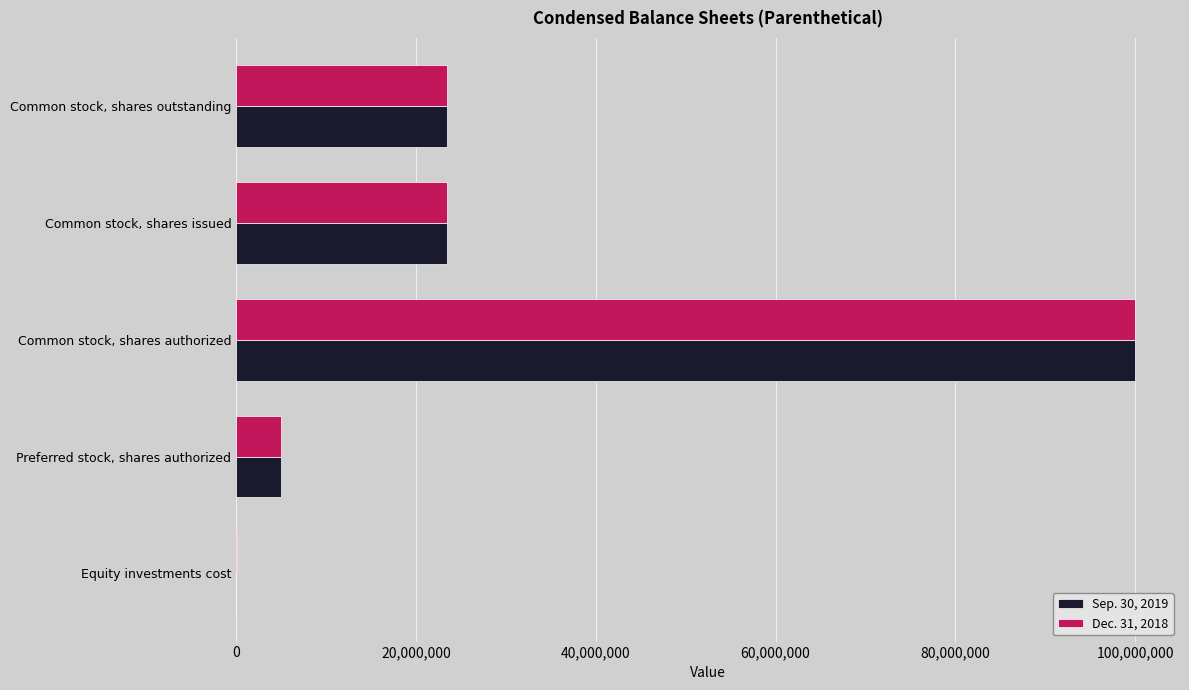

Which category has the highest value in the Sep. 30, 2019 series?

Common stock, shares authorized